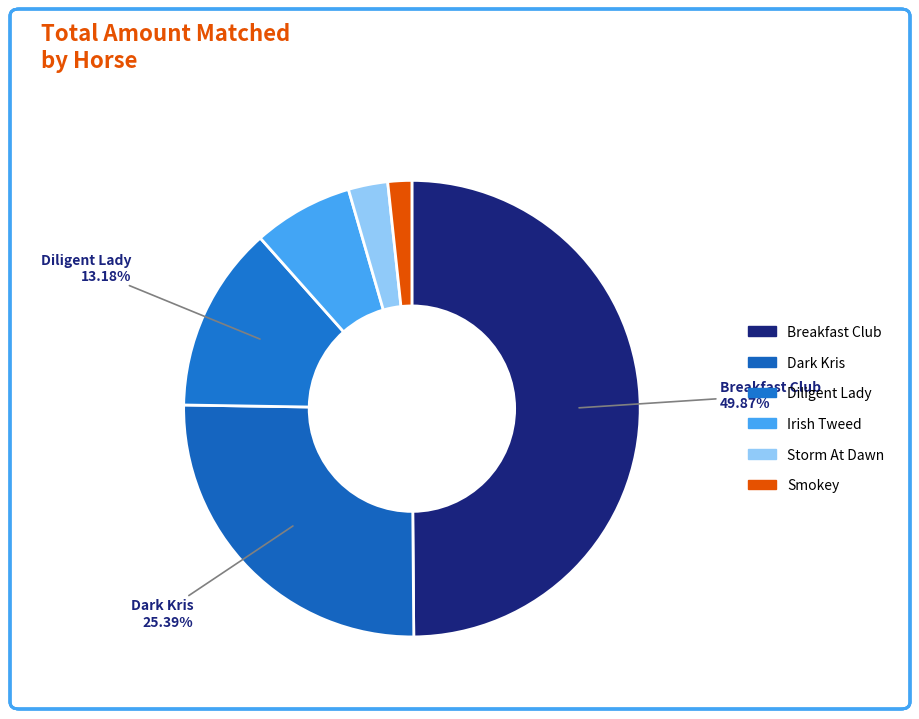

What is the ratio of the value at Storm At Dawn to the value at Smokey?

1.6